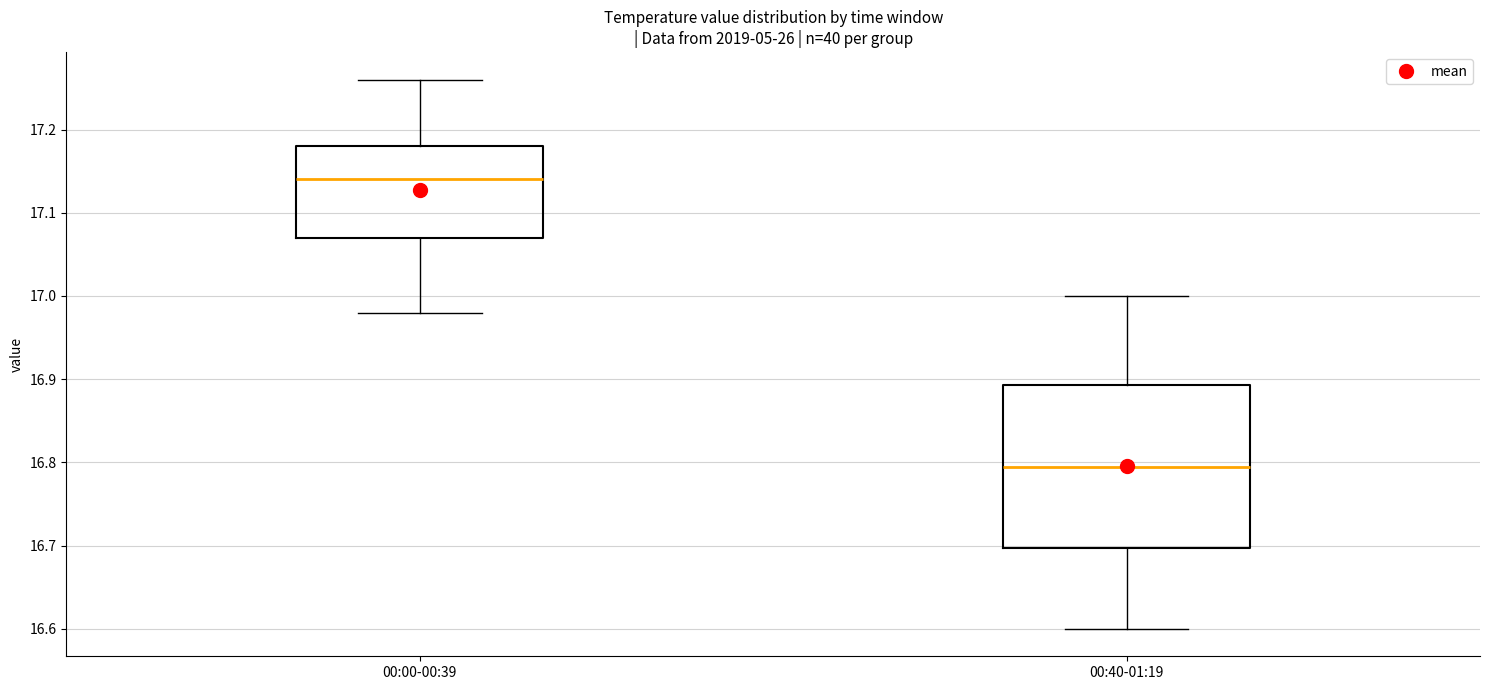

Where does the upper whisker of the box for 00:00-00:39 end on the y-axis? The values are not printed on the chart, so give them approximately, as read against the axis.

17.26